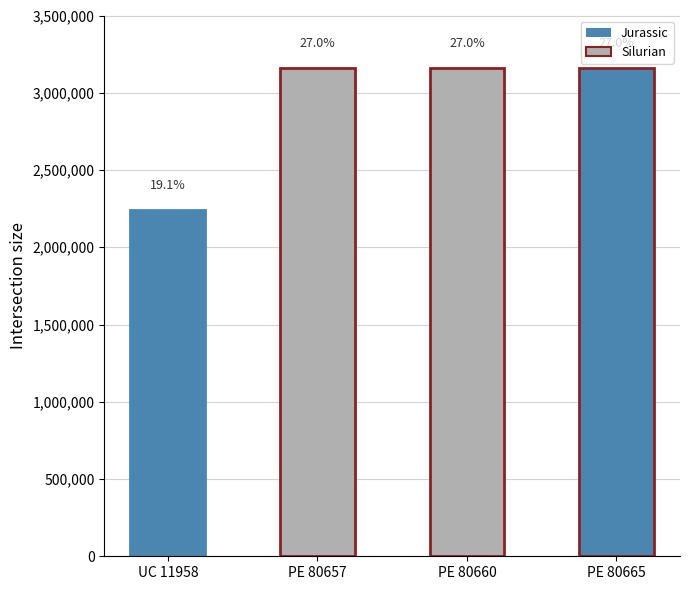

What is the label of the 1st bar from the right?

PE 80665